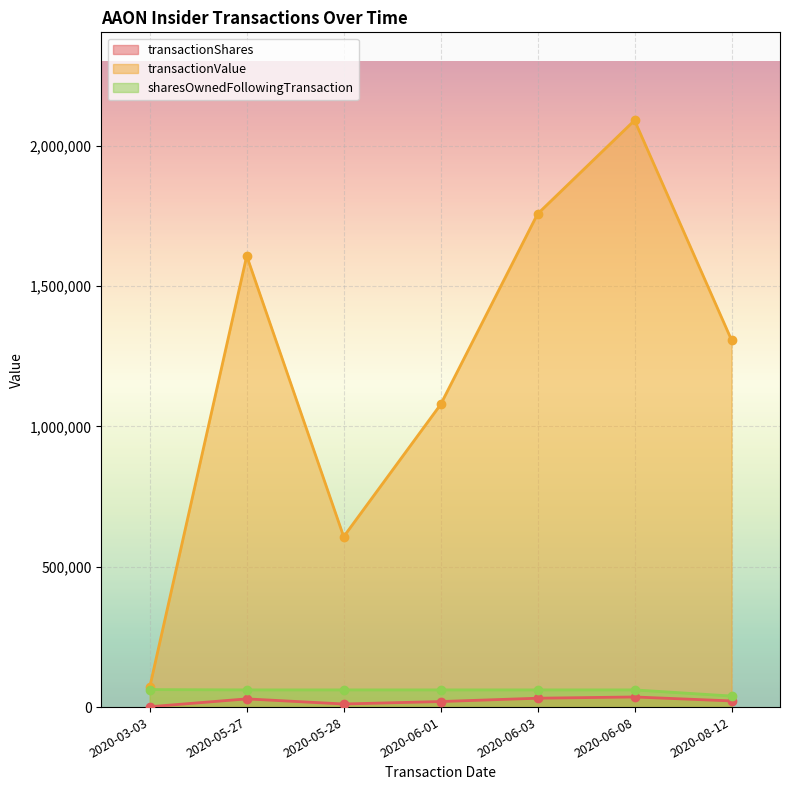

At which label does sharesOwnedFollowingTransaction reach its peak?

2020-03-03